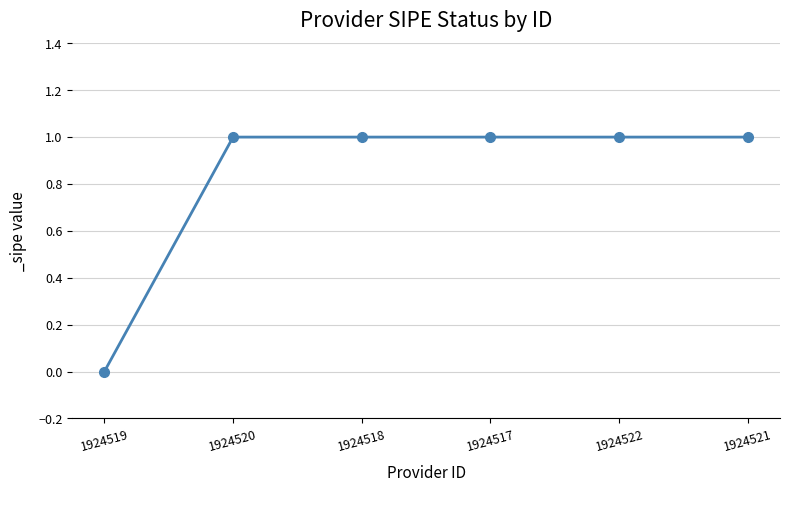

How many values are above zero?

5